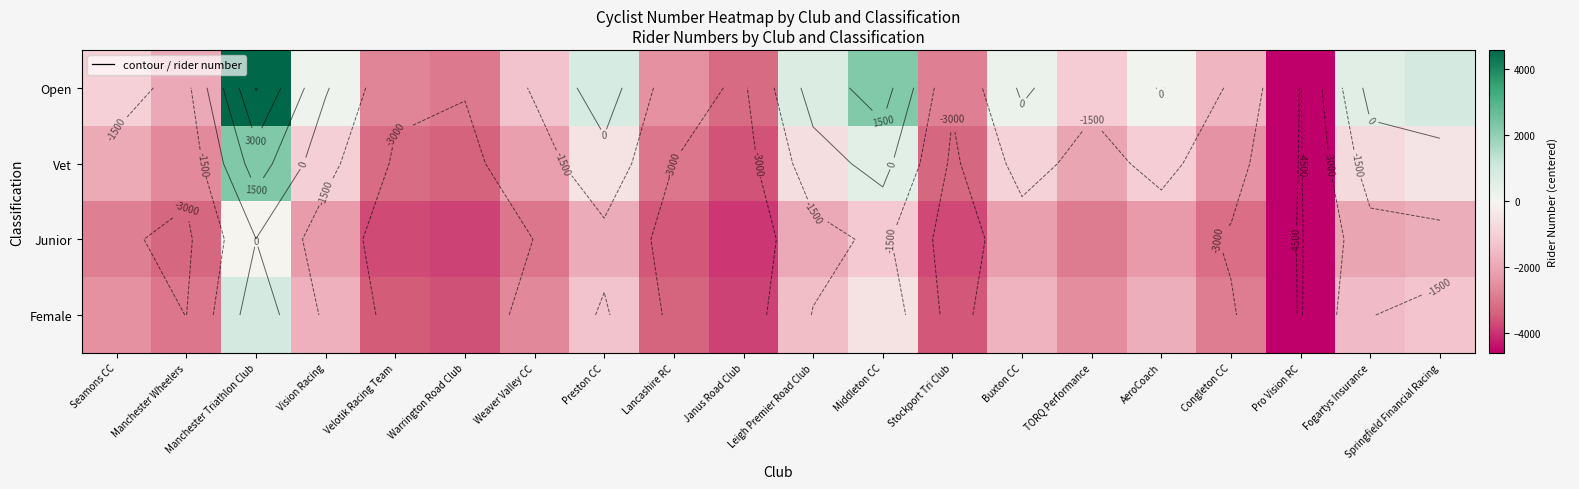

What is the approximate value of Female at Janus Road Club?

-3778.4